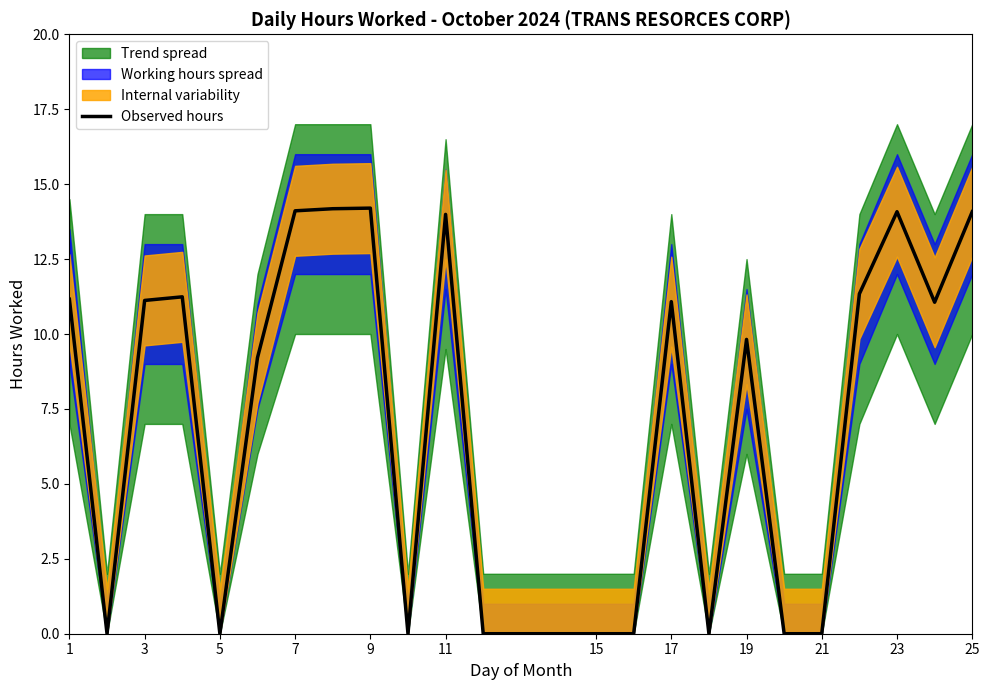

Is it true that the value at 15 is 0.0?

True